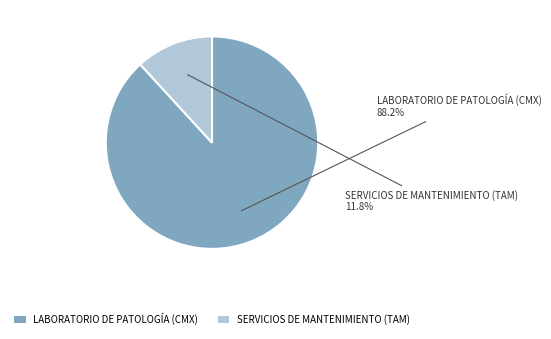

Which has a higher value, SERVICIOS DE MANTENIMIENTO (TAM) or LABORATORIO DE PATOLOGÍA (CMX)?

LABORATORIO DE PATOLOGÍA (CMX)